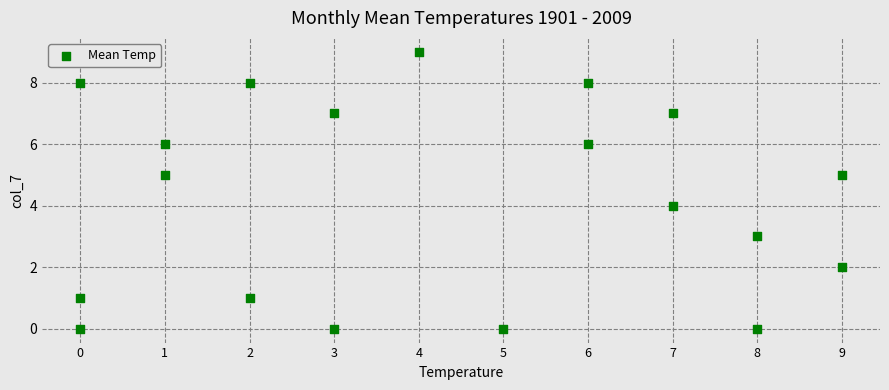

What is the range of Y values (max minus min)?

9